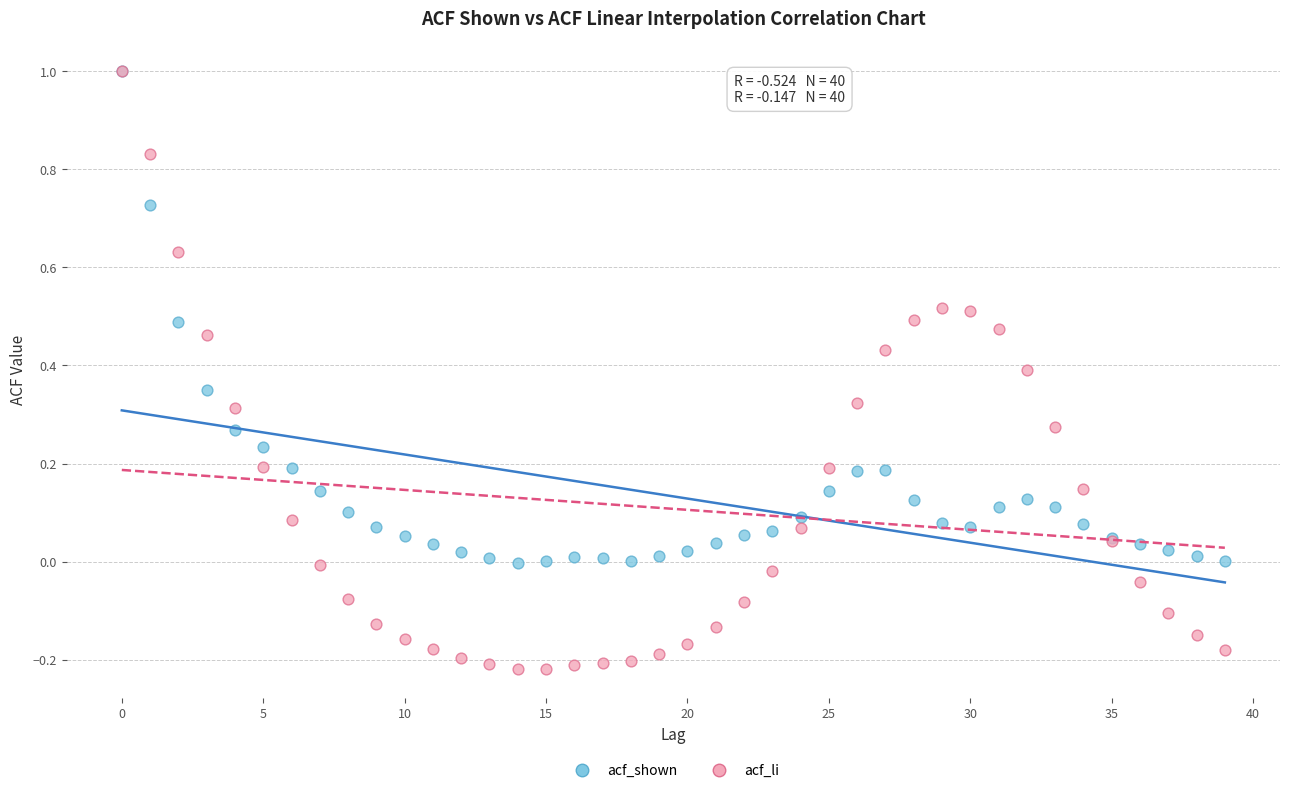

What are all the series names shown in the legend?

acf_shown, acf_li